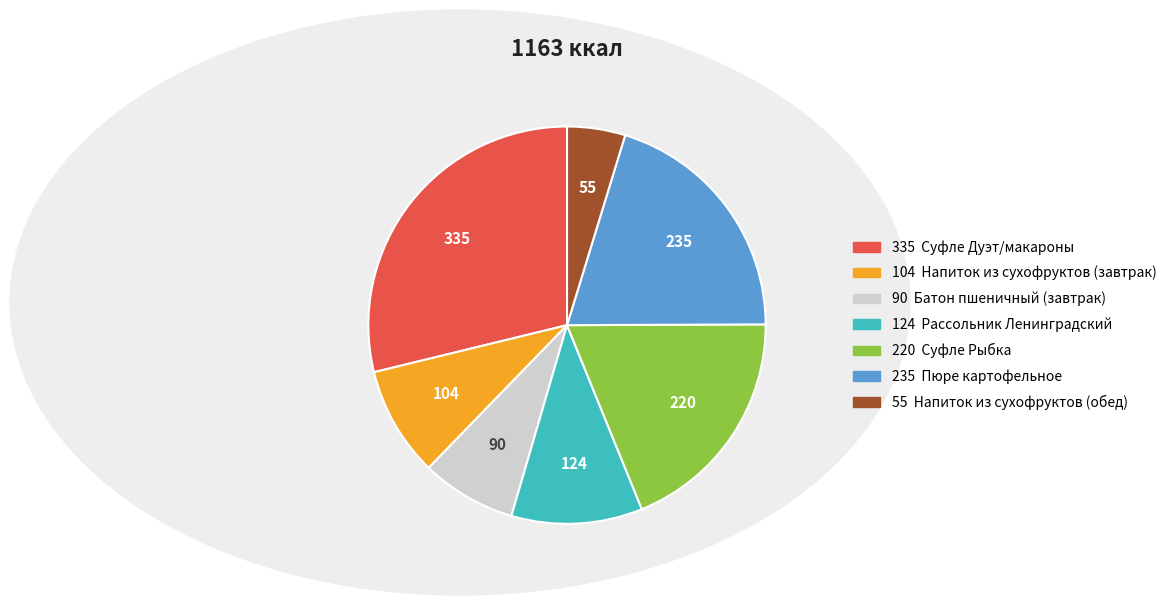

Is there a majority slice in this chart?

No